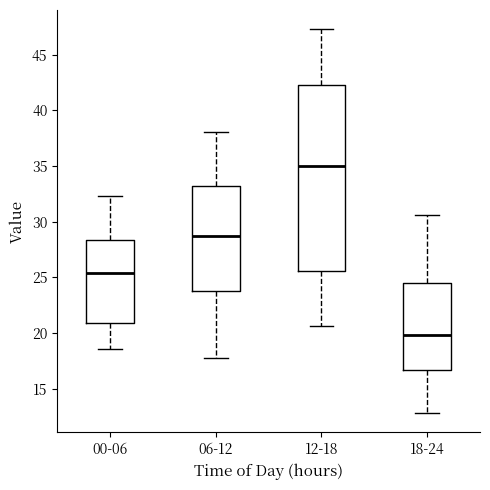

Reading left to right, read every box against the y-axis: the position of its median line, the range the box covers, and the ends of its whiskers. The values are not printed on the chart, so give them approximately, as read against the axis.

00-06: median 25.5, box 21.0 to 28.5, whiskers 18.5 to 32.5
06-12: median 29.0, box 24.0 to 33.0, whiskers 18.0 to 38.0
12-18: median 35.0, box 25.5 to 42.5, whiskers 20.5 to 47.5
18-24: median 20.0, box 16.5 to 24.5, whiskers 13.0 to 30.5